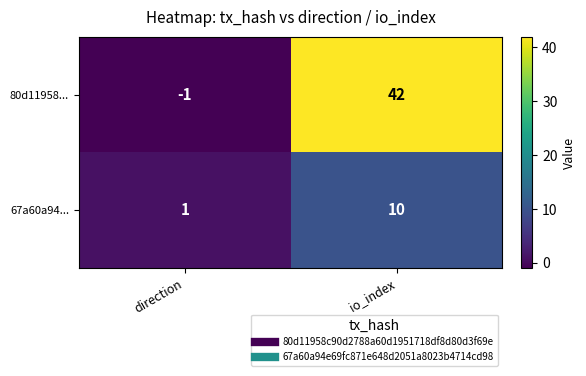

What is the average value of the 67a60a94... series?

6